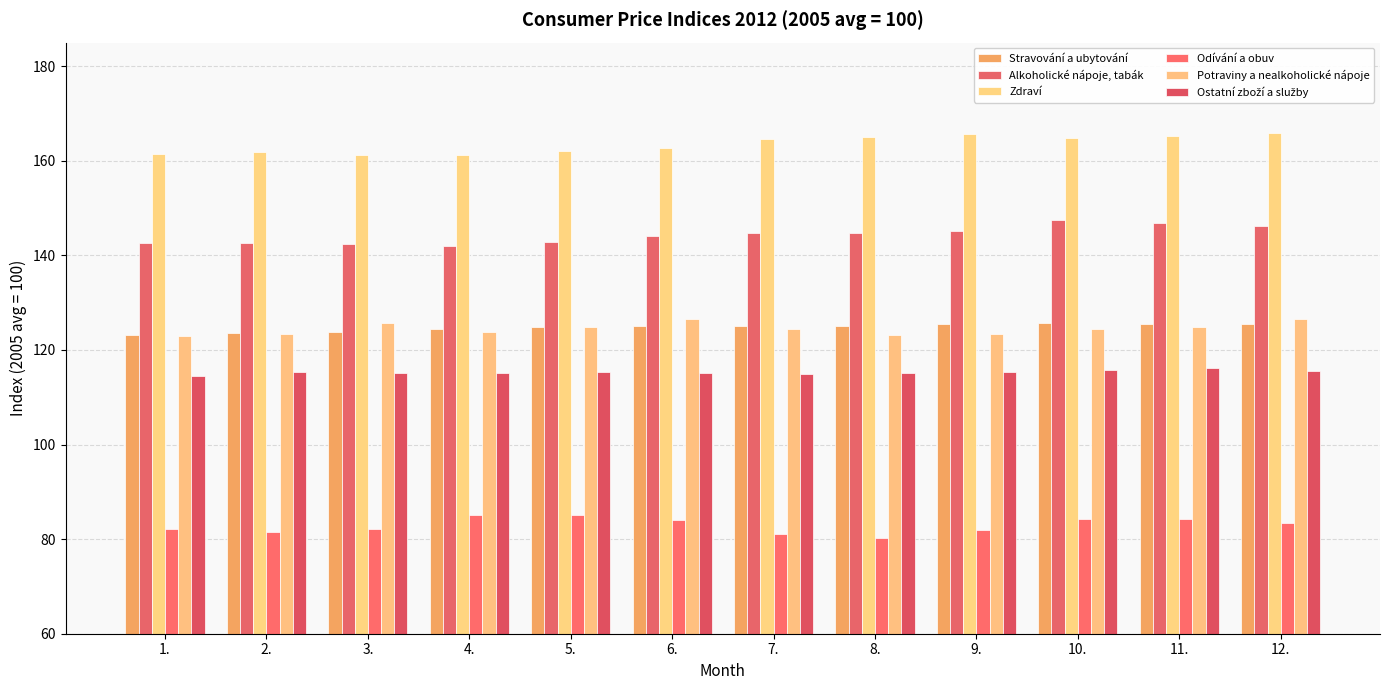

How many bars are there in total?

72